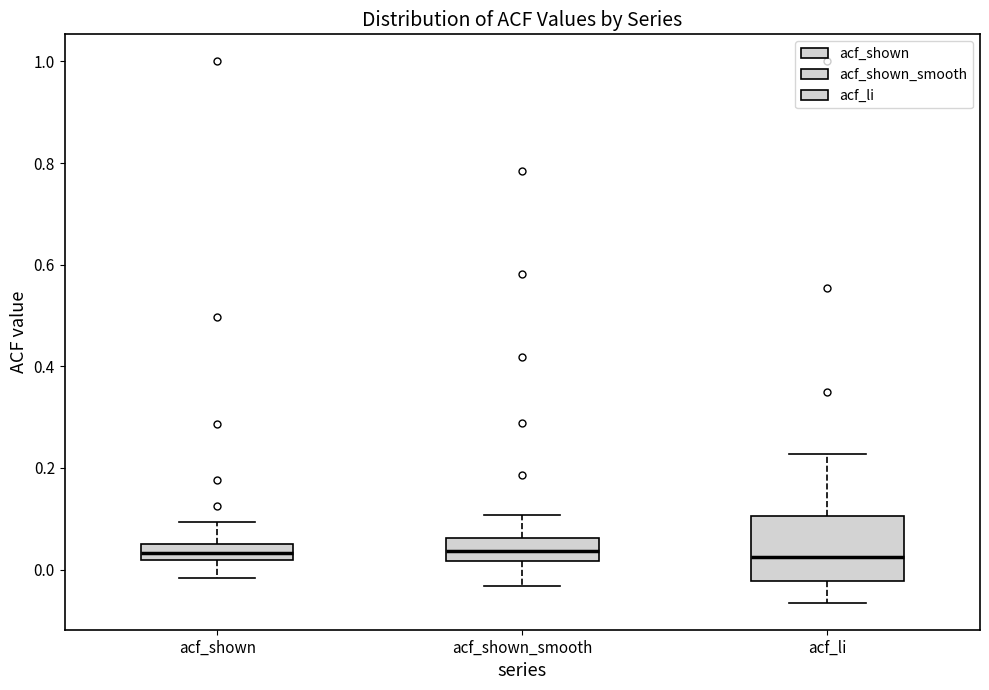

Where does the upper whisker of the box for acf_shown end on the y-axis? The values are not printed on the chart, so give them approximately, as read against the axis.

0.10